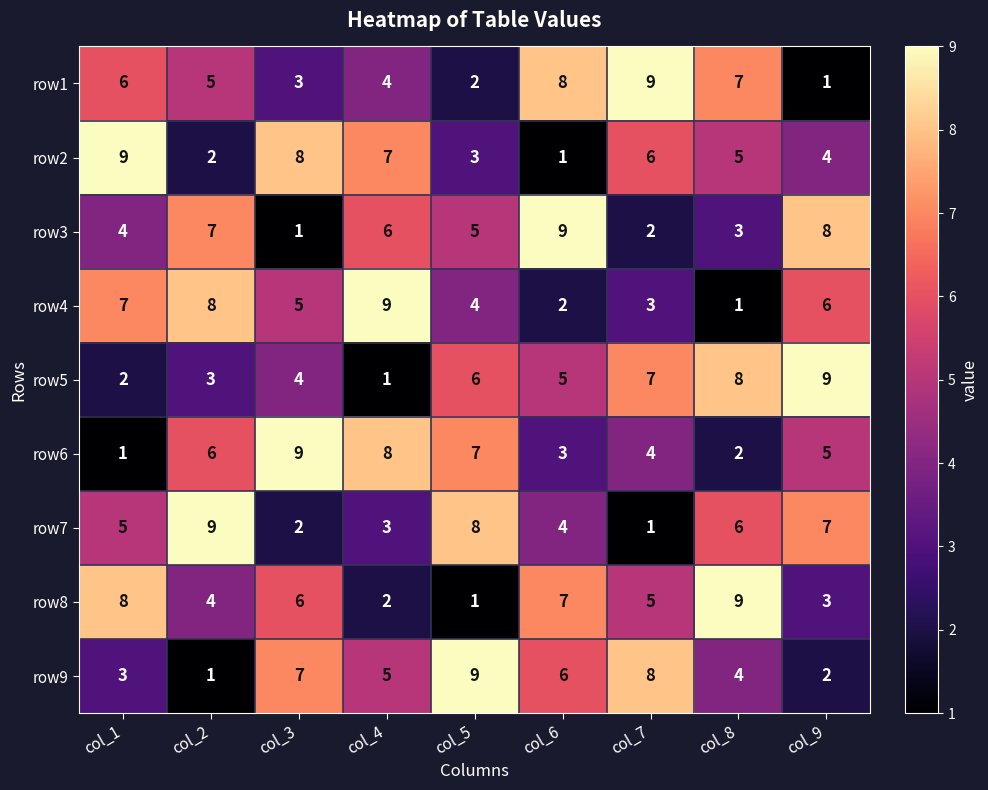

What is the total value across all series at col_6?

45